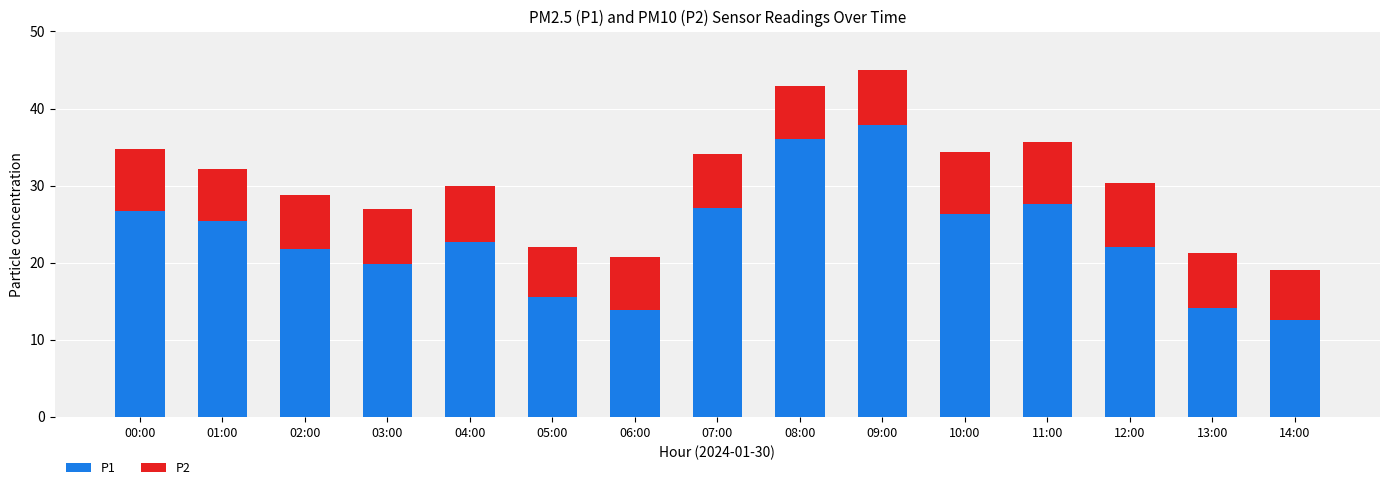

At which label does P1 first exceed 22?

00:00